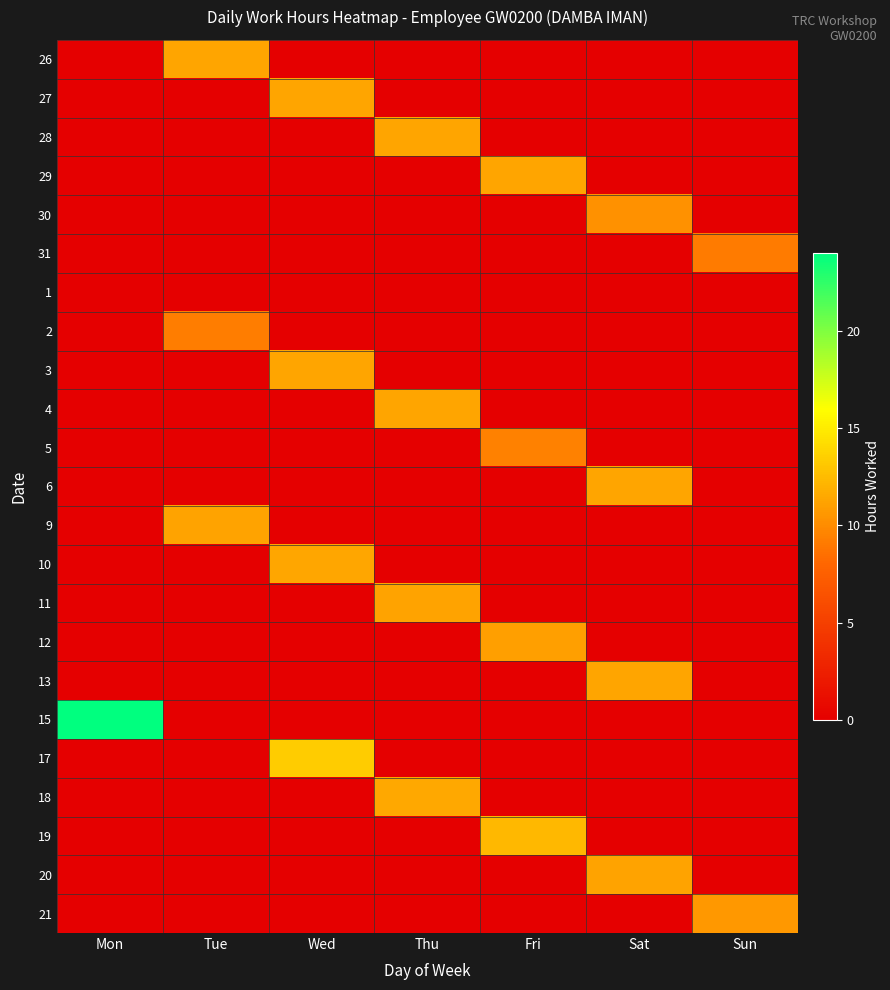

Reading left to right, extract all data points from this chart.

26: Mon=0.0	Tue=11.3	Wed=0.0	Thu=0.0	Fri=0.0	Sat=0.0	Sun=0.0
27: Mon=0.0	Tue=0.0	Wed=11.3	Thu=0.0	Fri=0.0	Sat=0.0	Sun=0.0
28: Mon=0.0	Tue=0.0	Wed=0.0	Thu=11.3	Fri=0.0	Sat=0.0	Sun=0.0
29: Mon=0.0	Tue=0.0	Wed=0.0	Thu=0.0	Fri=11.3	Sat=0.0	Sun=0.0
30: Mon=0.0	Tue=0.0	Wed=0.0	Thu=0.0	Fri=0.0	Sat=10.3	Sun=0.0
31: Mon=0.0	Tue=0.0	Wed=0.0	Thu=0.0	Fri=0.0	Sat=0.0	Sun=9.2
1: Mon=0.0	Tue=0.0	Wed=0.0	Thu=0.0	Fri=0.0	Sat=0.0	Sun=0.0
2: Mon=0.0	Tue=9.2	Wed=0.0	Thu=0.0	Fri=0.0	Sat=0.0	Sun=0.0
3: Mon=0.0	Tue=0.0	Wed=11.2	Thu=0.0	Fri=0.0	Sat=0.0	Sun=0.0
4: Mon=0.0	Tue=0.0	Wed=0.0	Thu=11.3	Fri=0.0	Sat=0.0	Sun=0.0
5: Mon=0.0	Tue=0.0	Wed=0.0	Thu=0.0	Fri=9.4	Sat=0.0	Sun=0.0
6: Mon=0.0	Tue=0.0	Wed=0.0	Thu=0.0	Fri=0.0	Sat=11.3	Sun=0.0
9: Mon=0.0	Tue=11.2	Wed=0.0	Thu=0.0	Fri=0.0	Sat=0.0	Sun=0.0
10: Mon=0.0	Tue=0.0	Wed=11.4	Thu=0.0	Fri=0.0	Sat=0.0	Sun=0.0
11: Mon=0.0	Tue=0.0	Wed=0.0	Thu=11.2	Fri=0.0	Sat=0.0	Sun=0.0
12: Mon=0.0	Tue=0.0	Wed=0.0	Thu=0.0	Fri=11.0	Sat=0.0	Sun=0.0
13: Mon=0.0	Tue=0.0	Wed=0.0	Thu=0.0	Fri=0.0	Sat=11.3	Sun=0.0
15: Mon=24.0	Tue=0.0	Wed=0.0	Thu=0.0	Fri=0.0	Sat=0.0	Sun=0.0
17: Mon=0.0	Tue=0.0	Wed=13.3	Thu=0.0	Fri=0.0	Sat=0.0	Sun=0.0
18: Mon=0.0	Tue=0.0	Wed=0.0	Thu=11.4	Fri=0.0	Sat=0.0	Sun=0.0
19: Mon=0.0	Tue=0.0	Wed=0.0	Thu=0.0	Fri=12.3	Sat=0.0	Sun=0.0
20: Mon=0.0	Tue=0.0	Wed=0.0	Thu=0.0	Fri=0.0	Sat=11.2	Sun=0.0
21: Mon=0.0	Tue=0.0	Wed=0.0	Thu=0.0	Fri=0.0	Sat=0.0	Sun=10.7